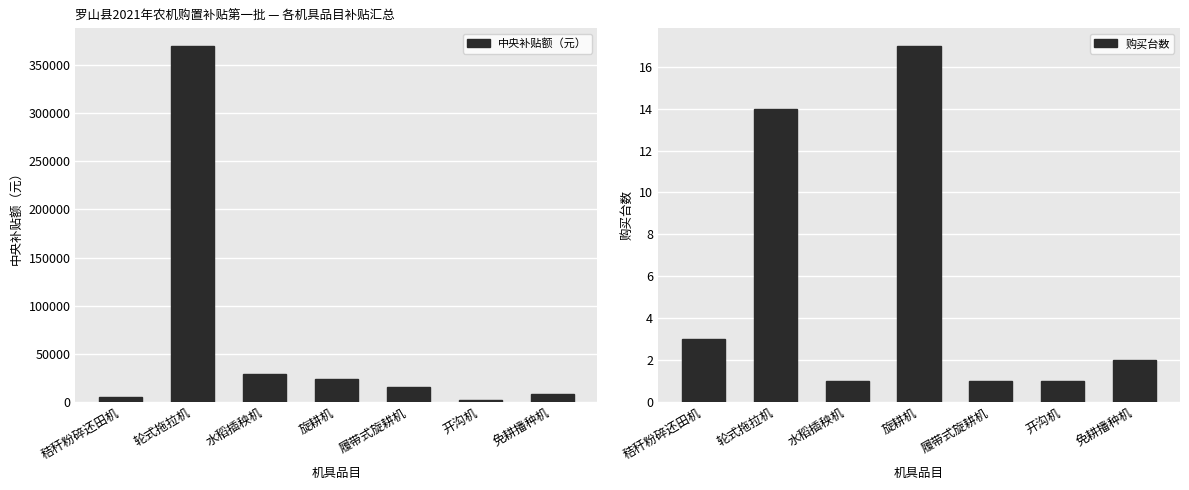

Which label corresponds to the largest value in the chart?

轮式拖拉机